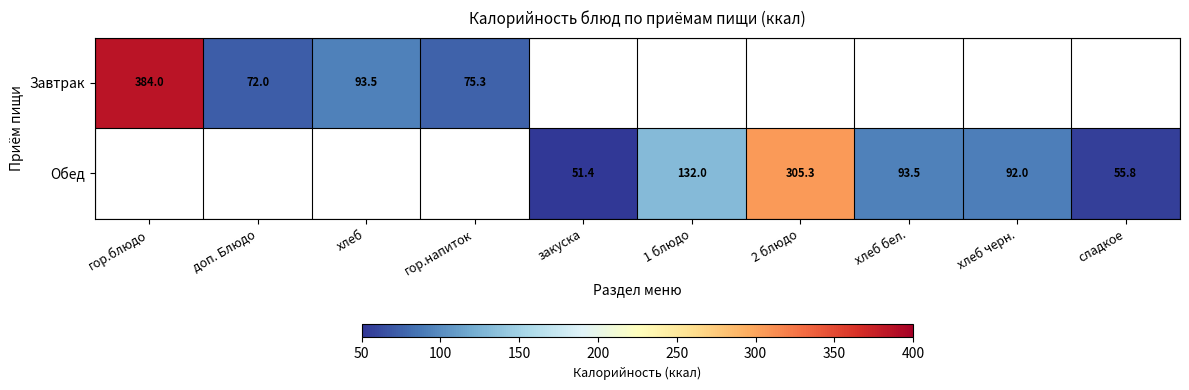

The value of Завтрак at доп. Блюдо is 127.7. True or false?

False